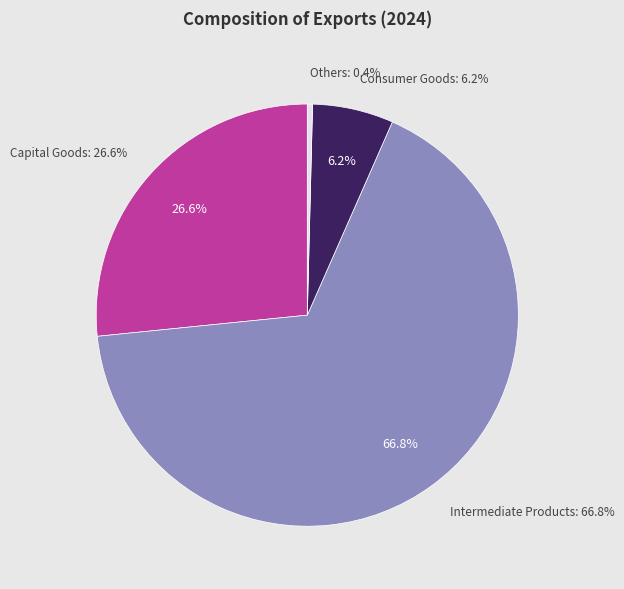

What percentage is NOT represented by Capital Goods?

73.4%